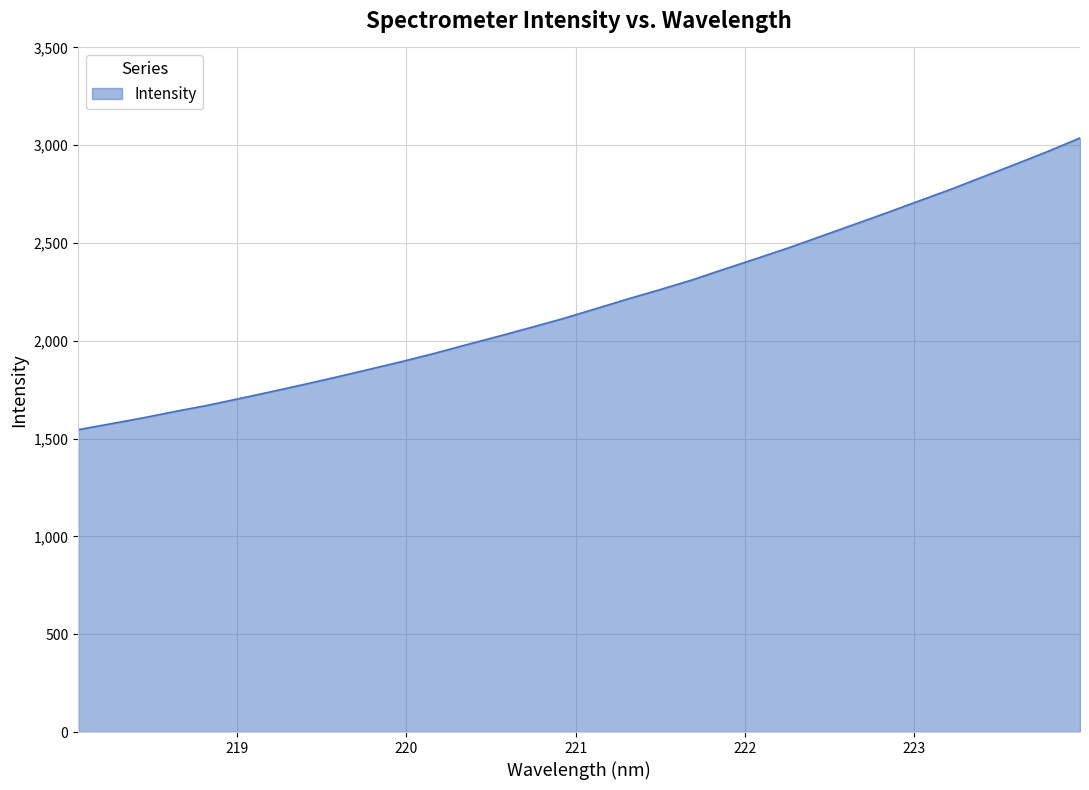

What is the greatest value displayed?

3037.1